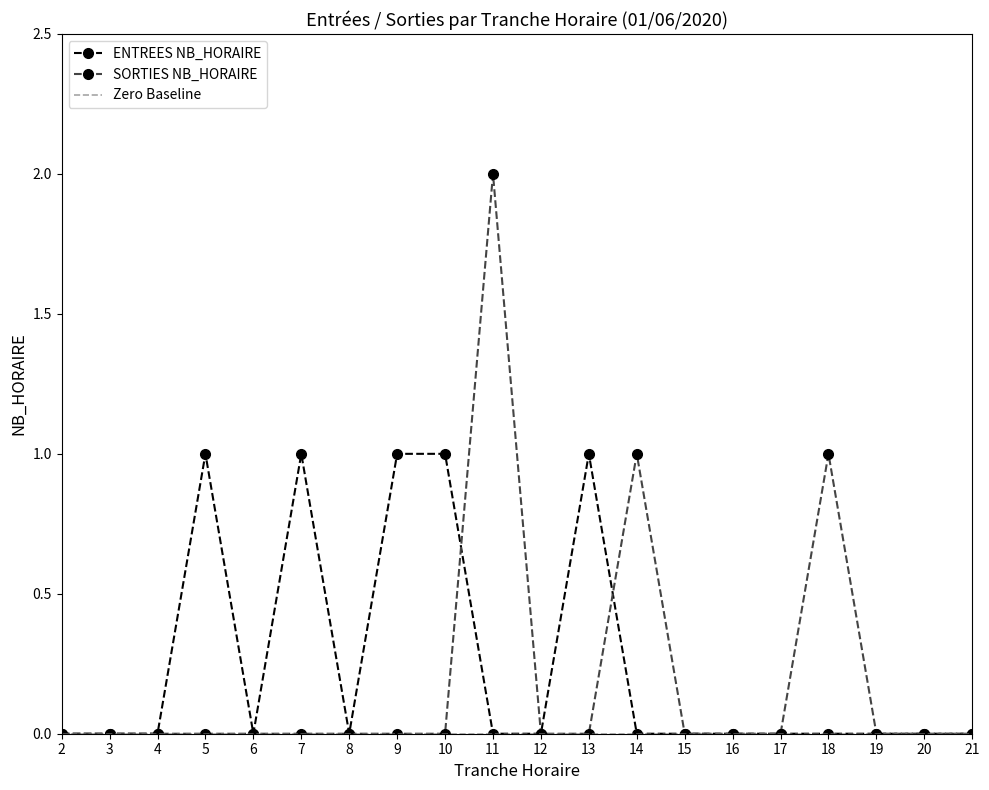

Is the value of SORTIES NB_HORAIRE at 14 greater than the value of ENTREES NB_HORAIRE at 8?

Yes